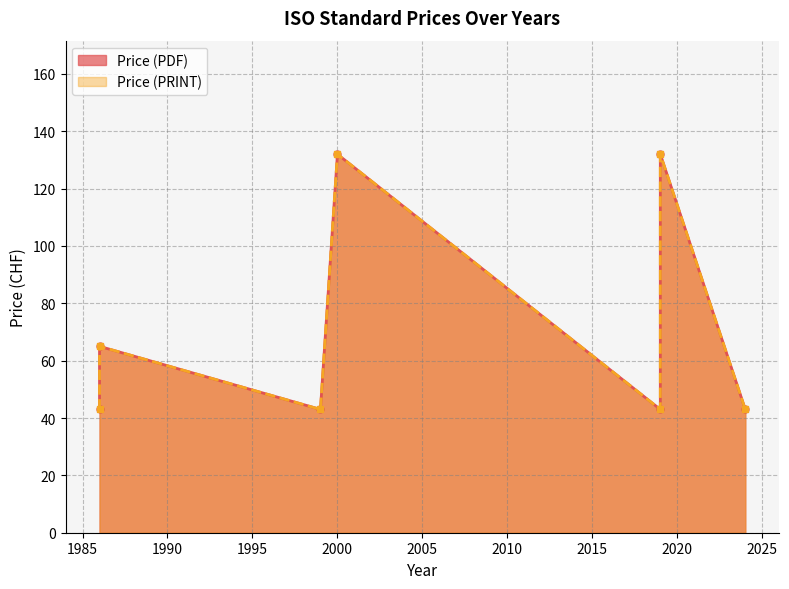

Read the Price (PRINT) value at 1999.

43